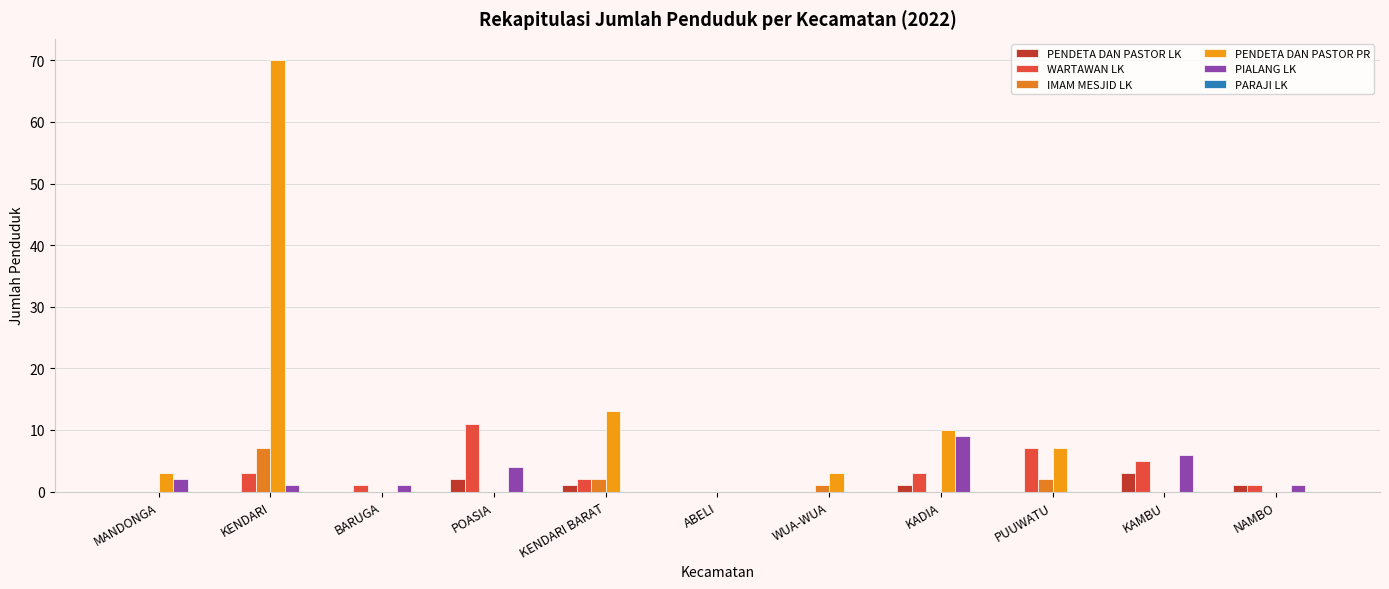

How many groups of bars are there?

11